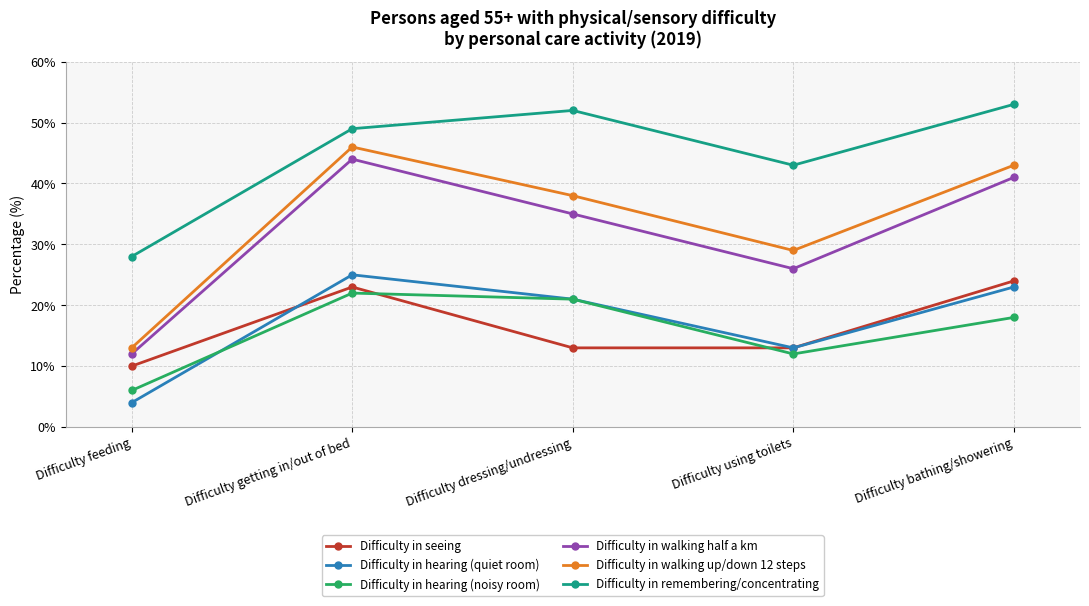

Count the number of data series in this chart.

6